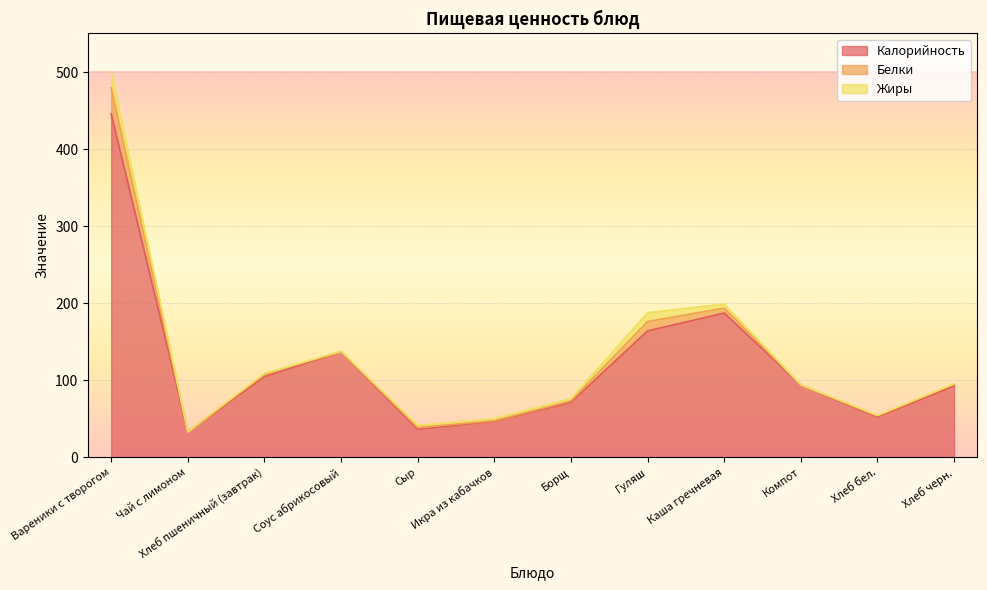

Reading right to left, extract all data points from this chart.

Калорийность: 92.8	52.4	93.9	187.3	164.2	71.5	46.8	36.4	137.1	104.8	33.3	445.9
Белки: 2.2	1.5	0.1	6.3	12.1	1.7	0.7	2.3	0.4	3.0	0.0	33.6
Жиры: 0.4	0.6	0.1	5.4	11.6	3.0	2.8	3.0	0.0	1.2	0.0	20.6